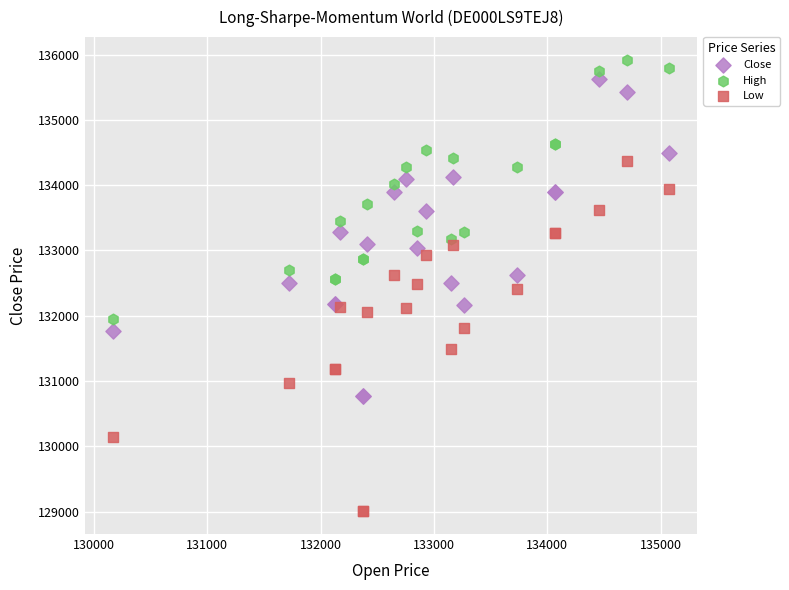

Which series contains the highest Y value?

High